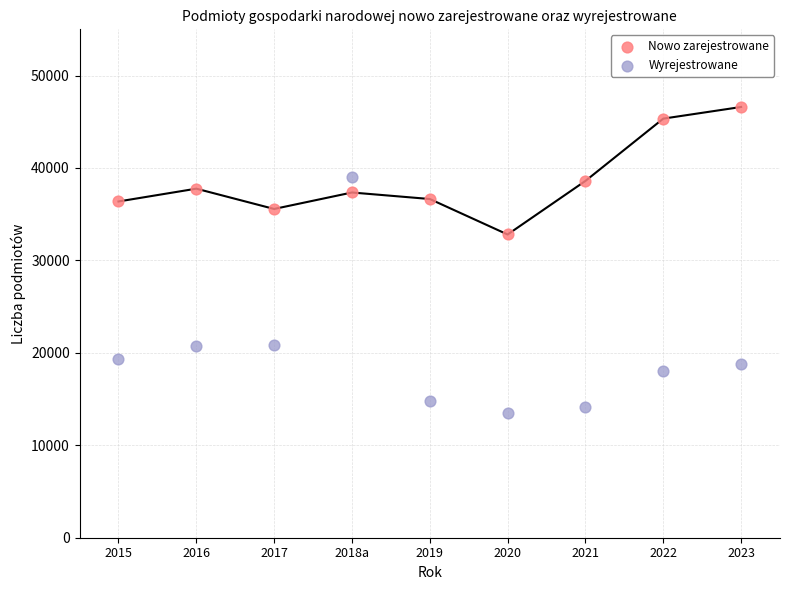

Across all series, what Y value is closest to 30043?

32805